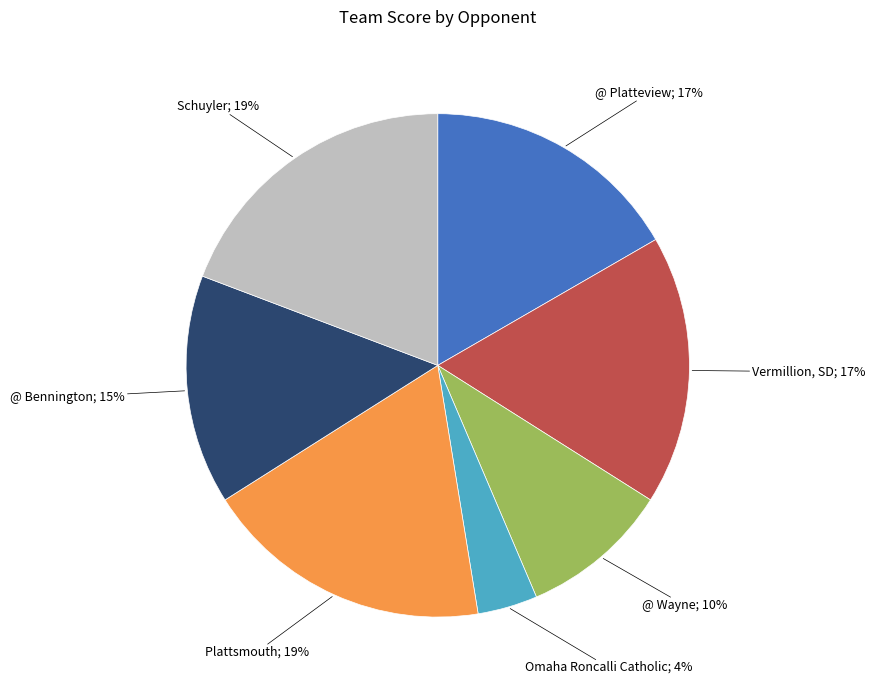

Is there any slice that represents more than half of the pie?

No